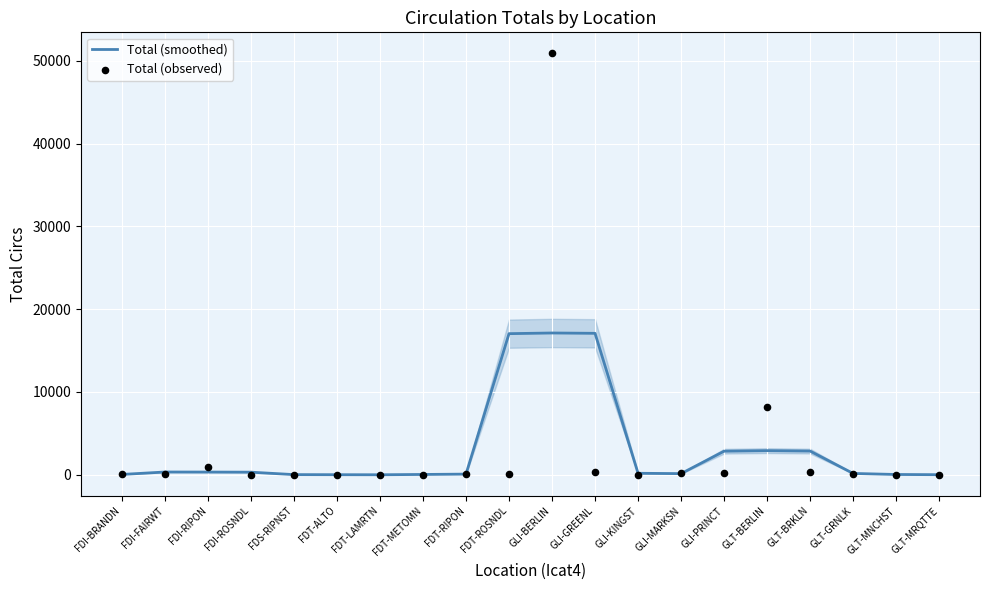

At which category is the sum across all series the highest?

GLI-BERLIN